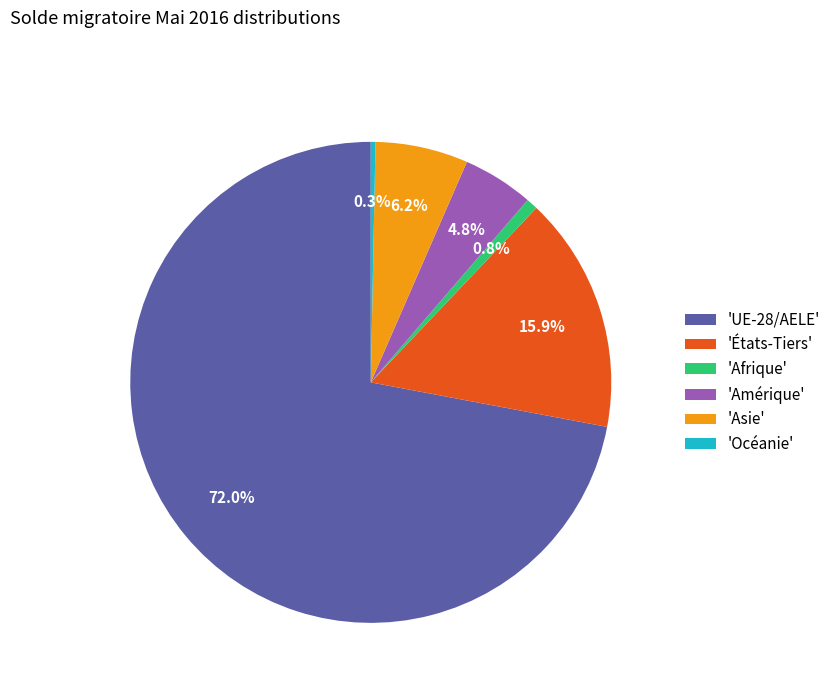

Is the sum of 'États-Tiers' and 'Afrique' greater than half?

No